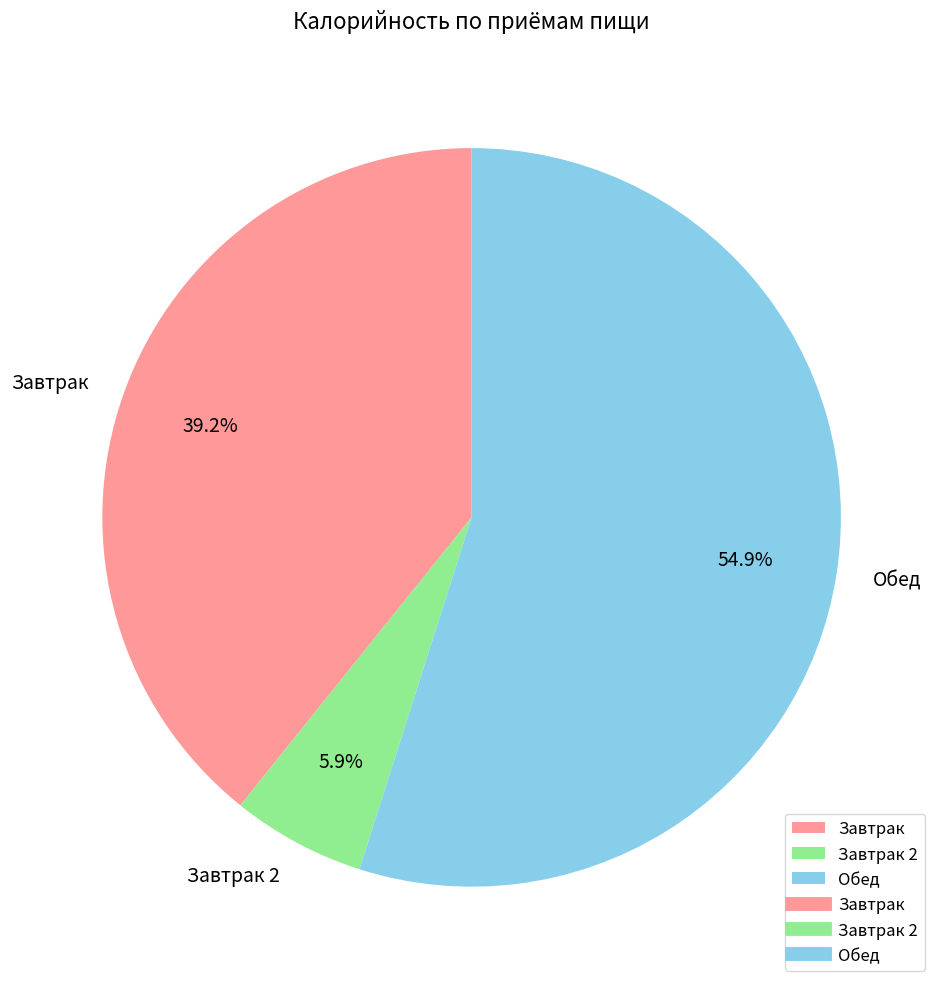

To the nearest percent, what is the average slice percentage?

33%